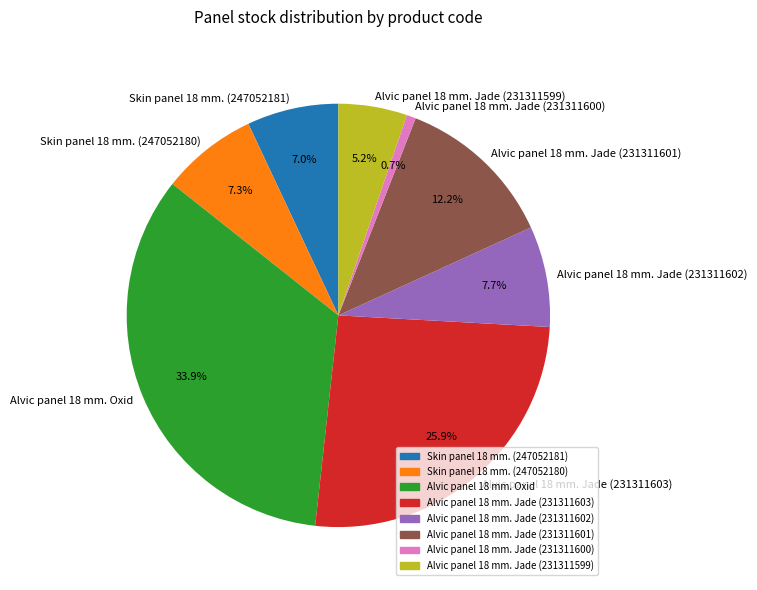

What portion of the pie excludes Alvic panel 18 mm. Oxid?

66.1%